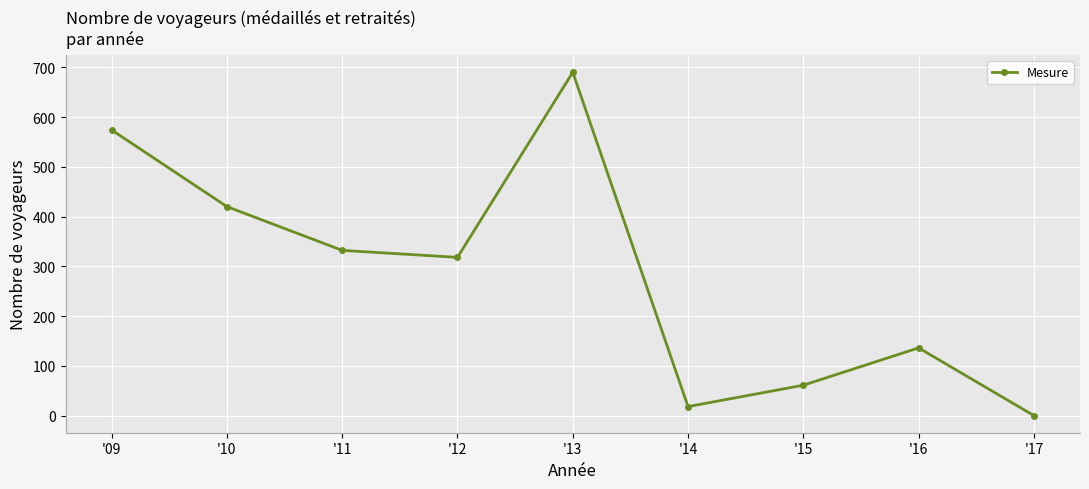

Reading left to right, extract all data points from this chart.

'09=574	'10=420	'11=332	'12=318	'13=690	'14=18	'15=61	'16=136	'17=0